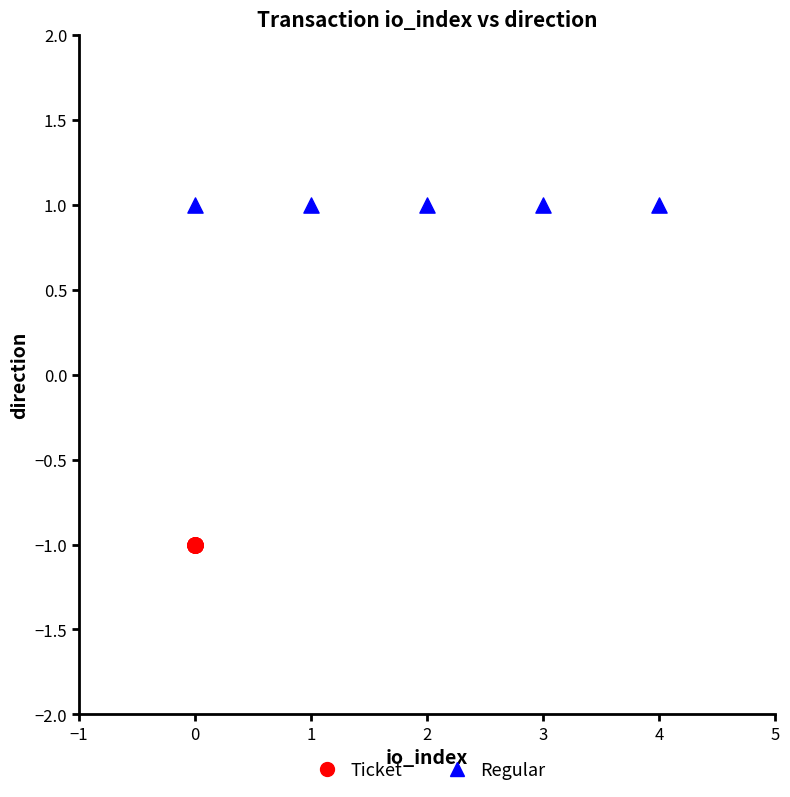

Which series reaches the maximum Y coordinate?

Regular